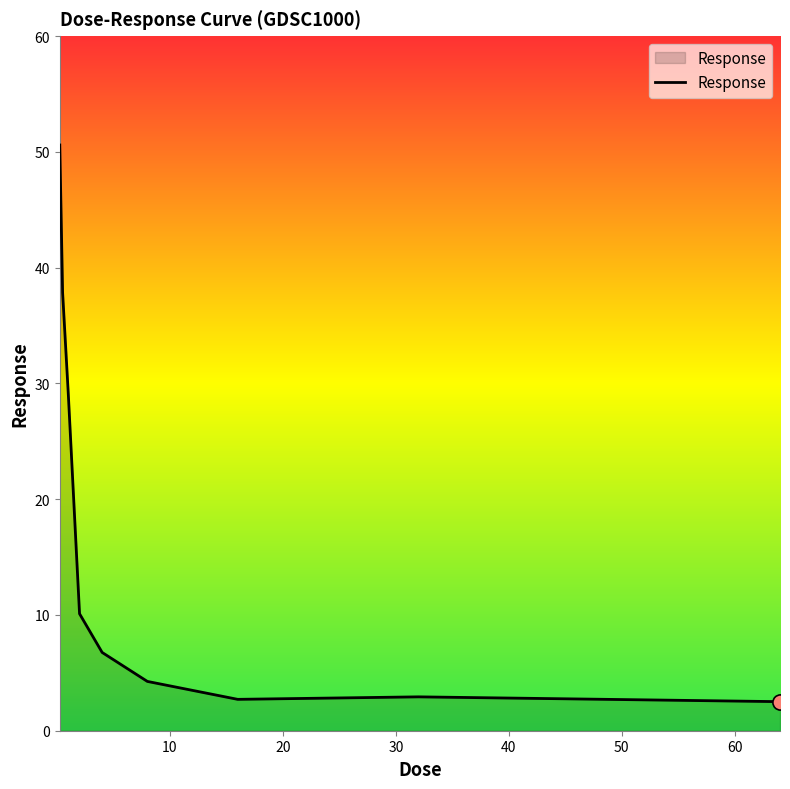

What is the maximum value shown in the chart?

50.6